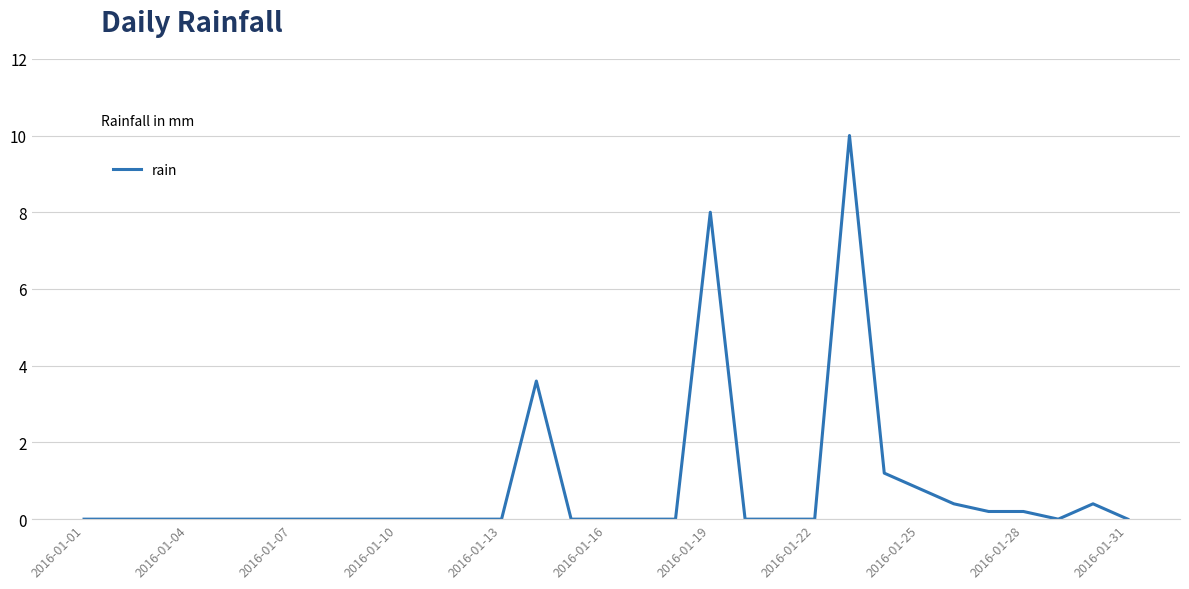

What is the maximum value shown in the chart?

10.0